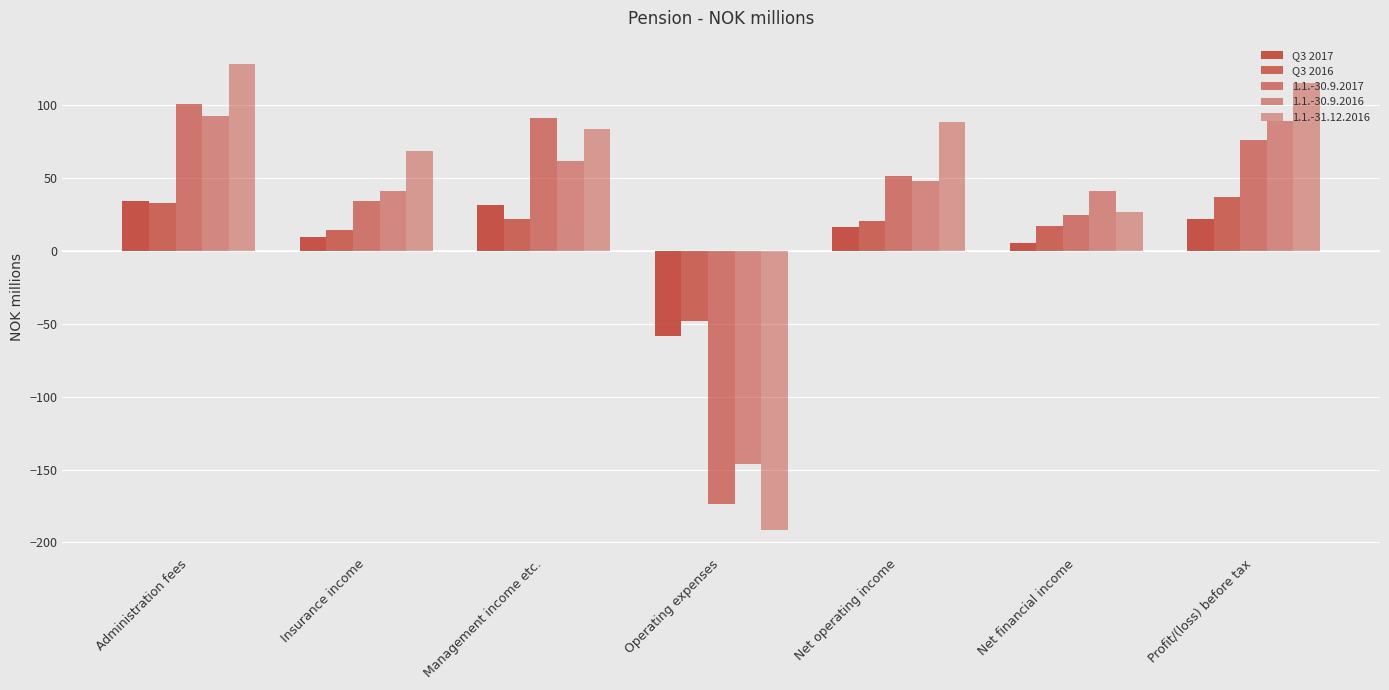

How many bars are there in total?

35